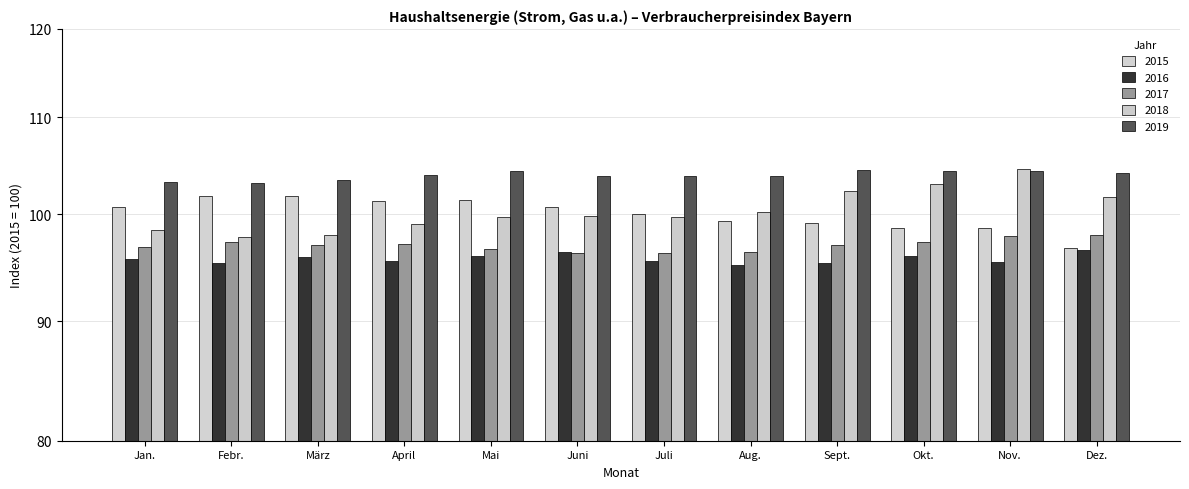

Is the value of 2019 at April greater than the value of 2017 at Aug.?

Yes